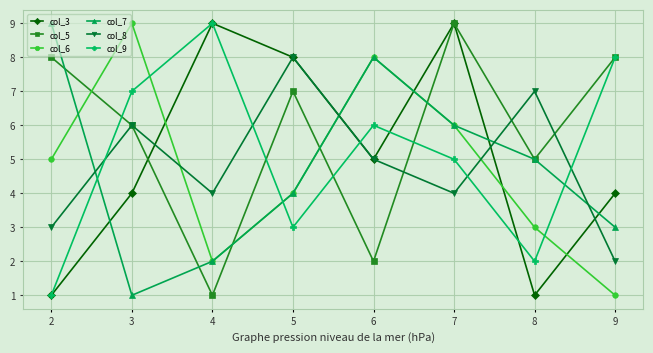

How many data points does each series have?

8